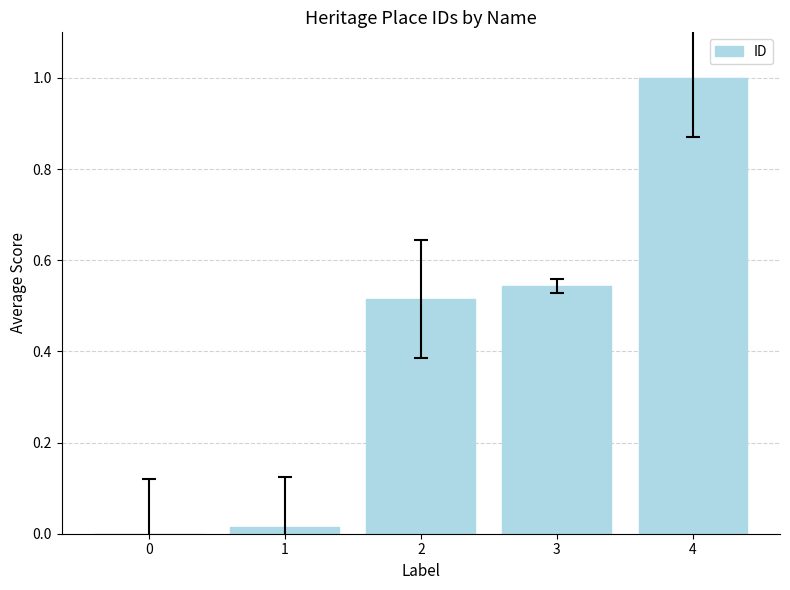

What is the change in value from 0 to 3?

+0.5